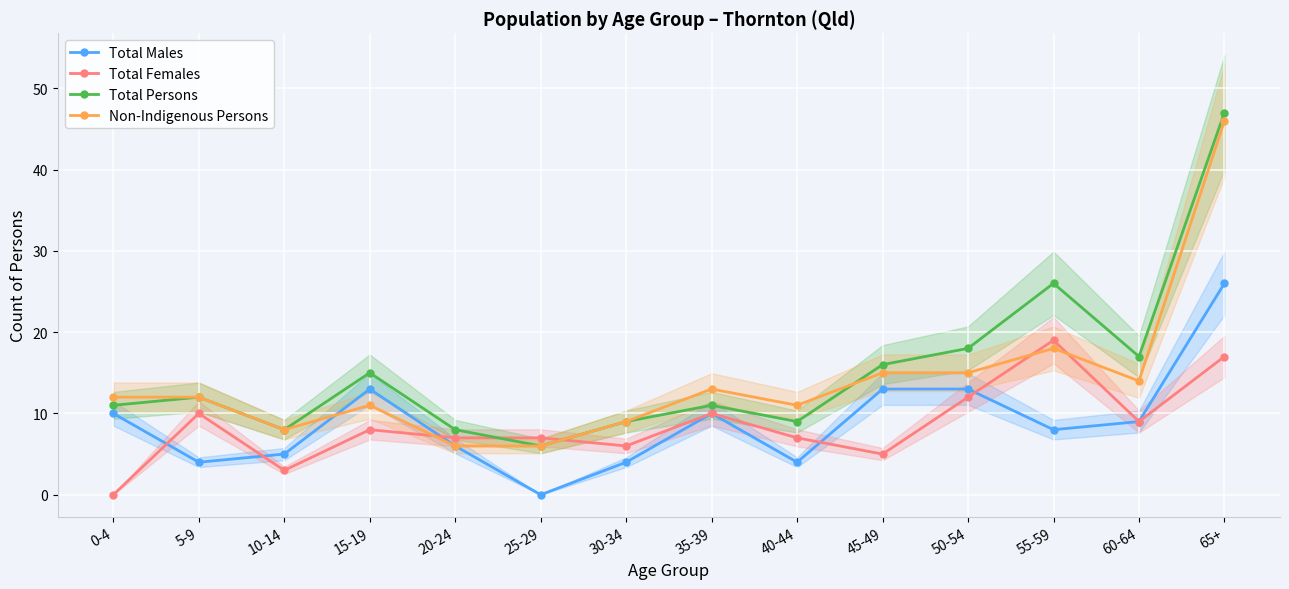

Reading right to left, transcribe all the data shown in this chart.

Total Males: 26	9	8	13	13	4	10	4	0	6	13	5	4	10
Total Females: 17	9	19	12	5	7	10	6	7	7	8	3	10	0
Total Persons: 47	17	26	18	16	9	11	9	6	8	15	8	12	11
Non-Indigenous Persons: 46	14	18	15	15	11	13	9	6	6	11	8	12	12